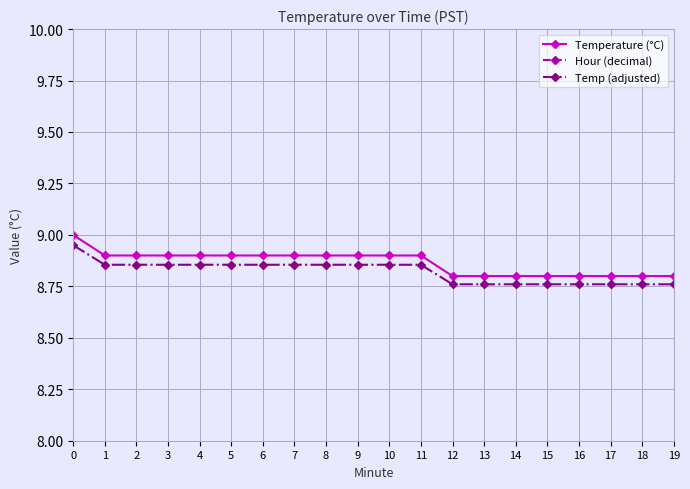

What are all the series names shown in the legend?

Temperature (°C), Hour (decimal), Temp (adjusted)